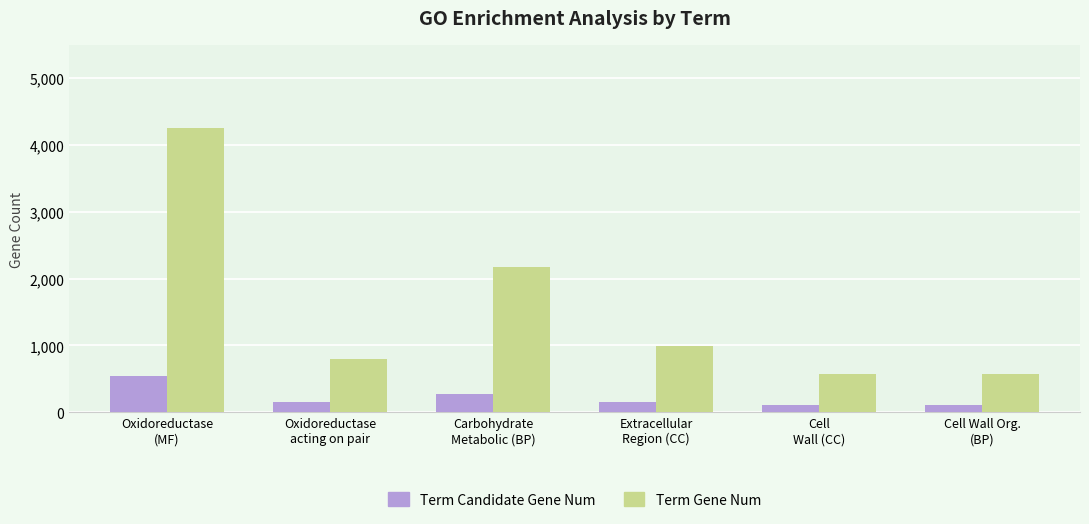

Which series has the largest total across all categories?

Term Gene Num